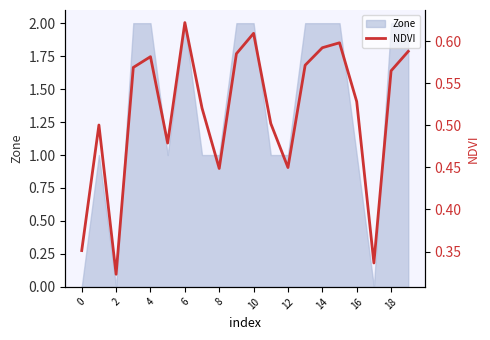

The value of Zone at 10 is 2. True or false?

True